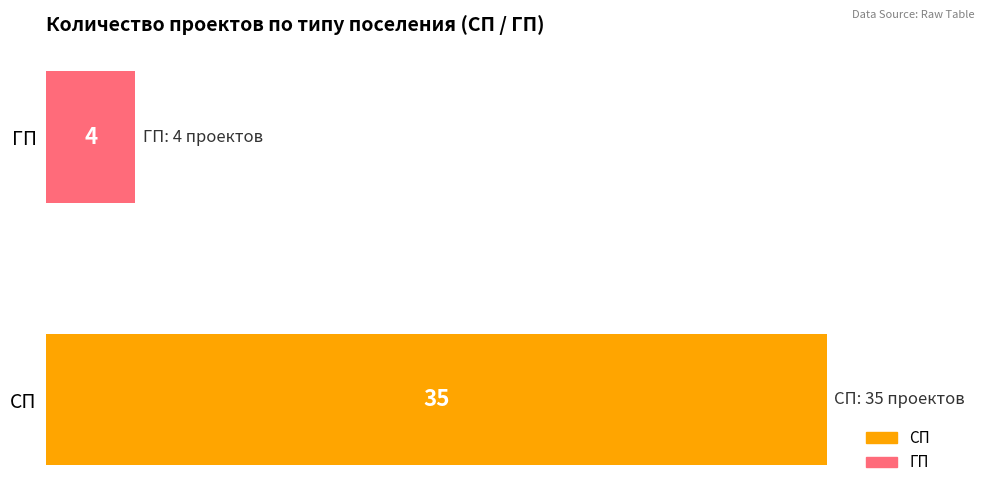

Does the chart contain any negative values?

No